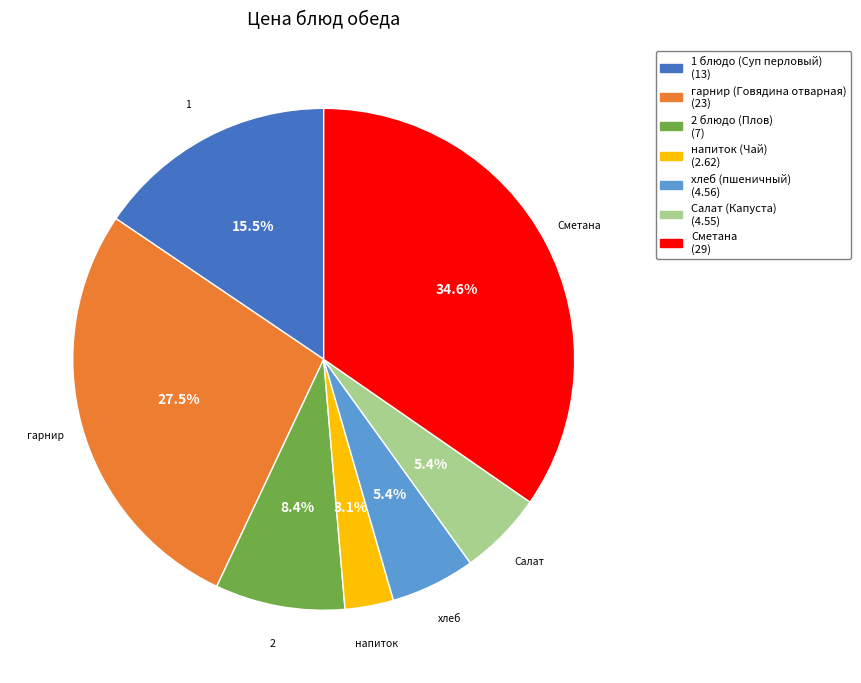

What percentage is NOT represented by 1 блюдо (Суп перловый)?

84.5%